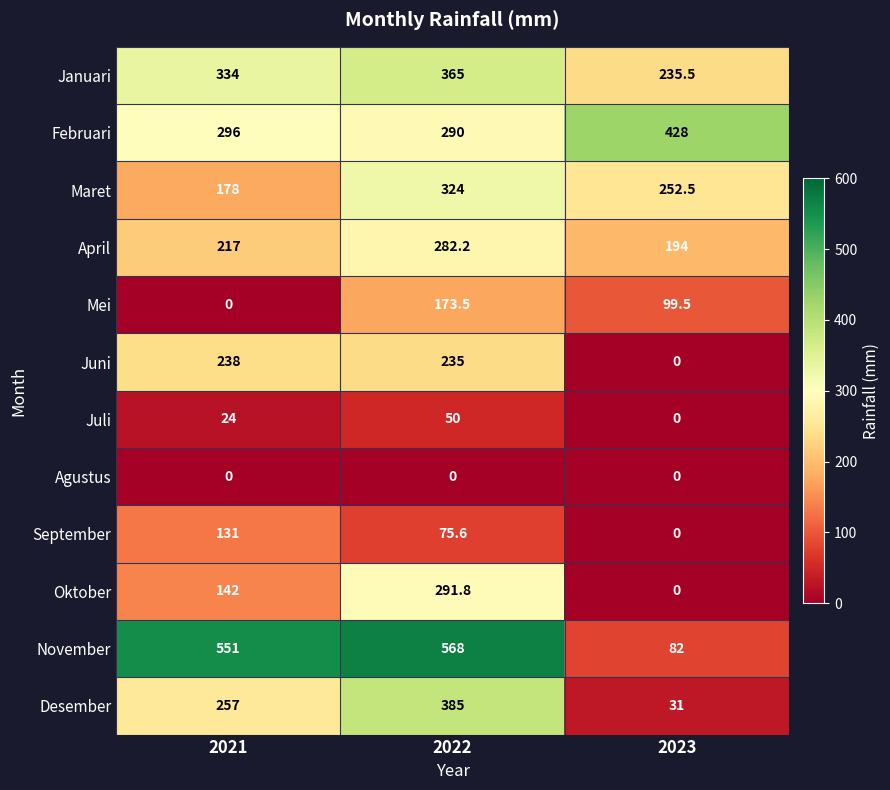

Which series has the widest spread of values?

November